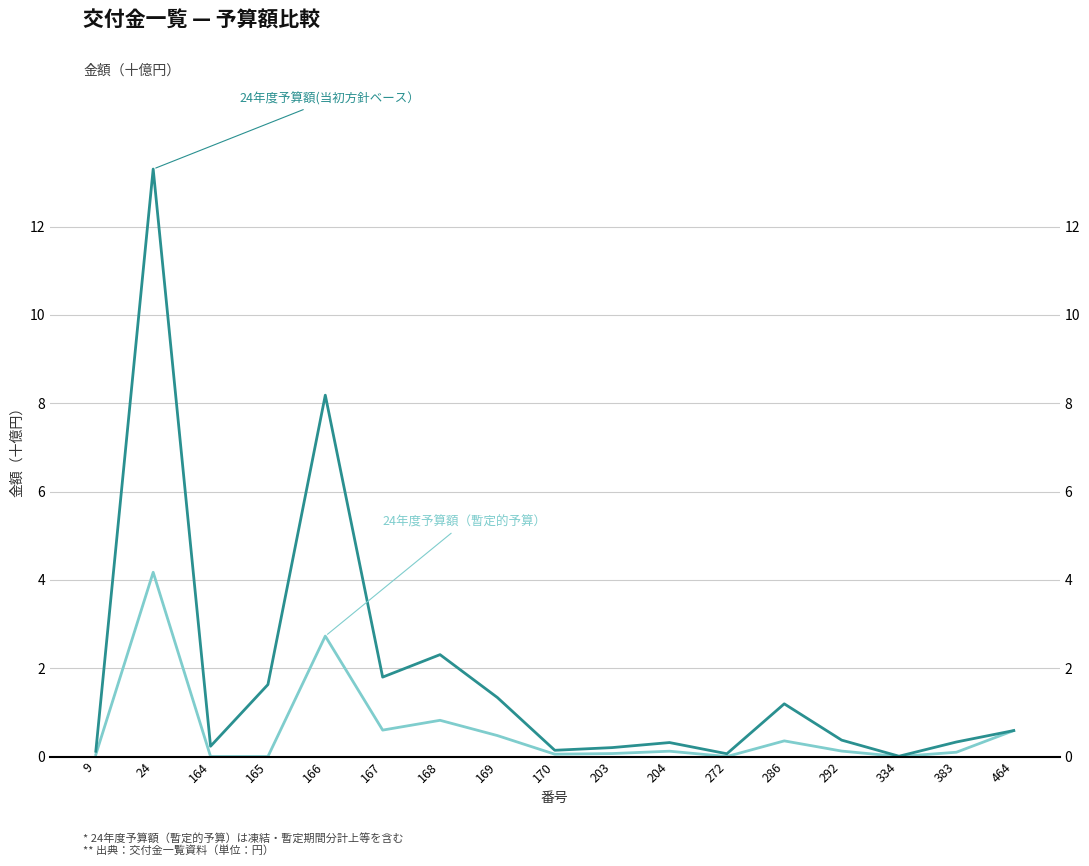

Which series has the largest range (max minus min)?

24年度予算額(当初方針ベース）